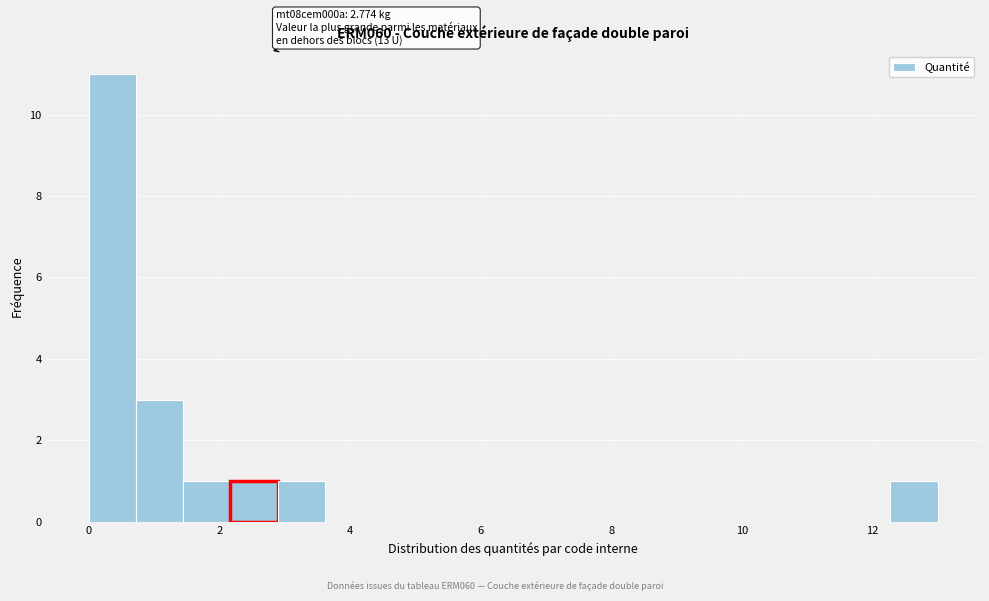

Around what value on the x-axis is the tallest bar? Give the approximate position of its centre, as read against the axis.

0.4